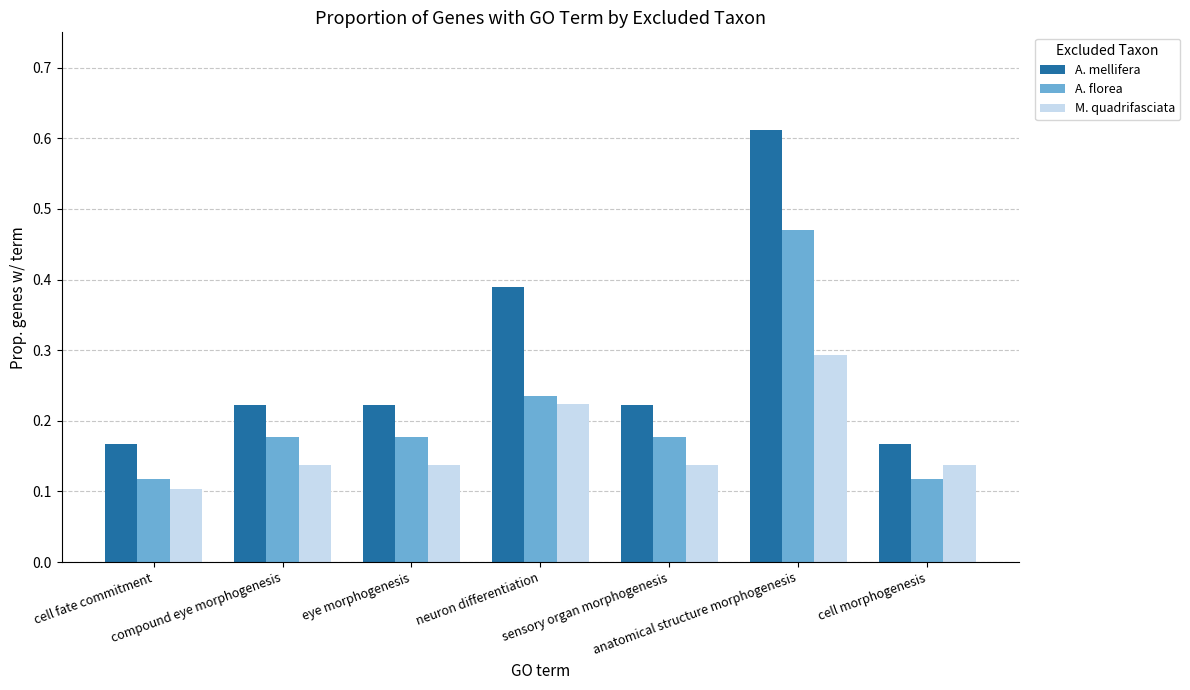

At which category is the sum across all series the highest?

anatomical structure morphogenesis